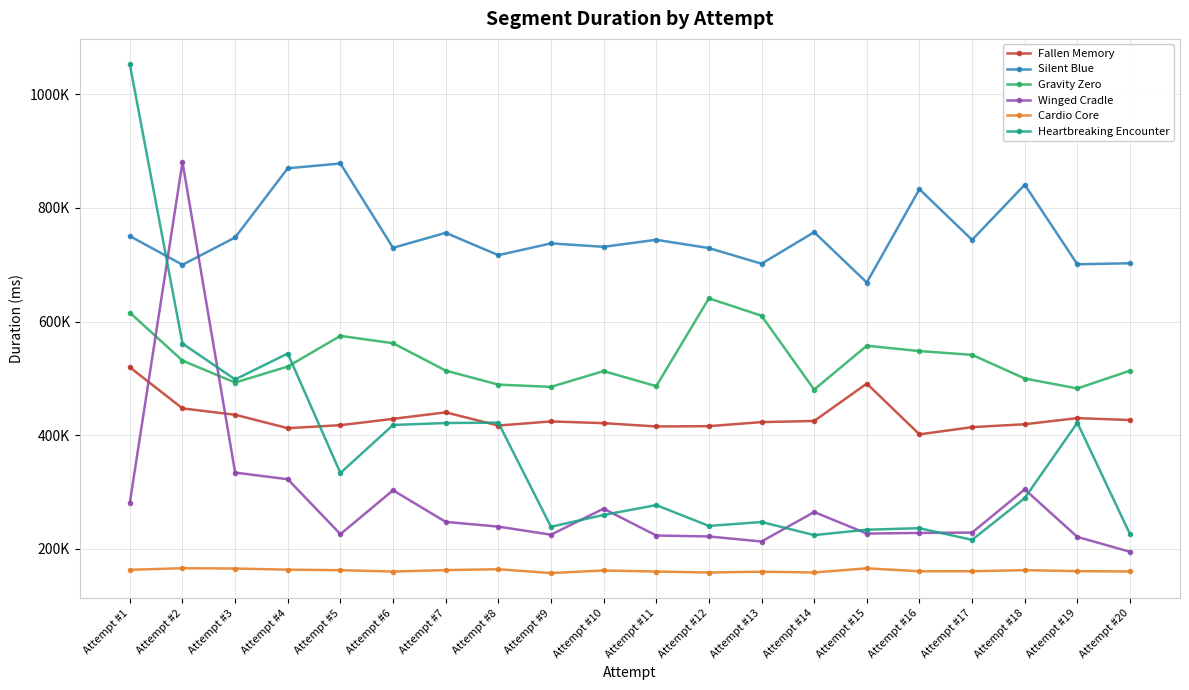

Reading left to right, list all the values displayed in this chart.

Fallen Memory: 519383	446957	435801	412145	417435	428585	440003	416768	424062	421003	415145	415699	422836	424833	490658	401251	413954	419091	429870	426506
Silent Blue: 750395	699896	747945	869839	878257	729781	756183	716824	737558	731530	743886	729334	701787	757297	668675	833013	743796	840857	700785	702607
Gravity Zero: 615587	531121	492492	520729	574643	561778	513552	488851	484895	512674	486148	640810	610143	480106	557355	547924	541302	499627	482090	513388
Winged Cradle: 281207	880801	333947	322224	225509	302759	247122	238785	224530	270395	223131	221441	212572	264505	226570	227686	228291	304348	220662	194441
Cardio Core: 162744	165496	165025	162954	162049	159656	162201	163721	157025	161560	159688	157984	159432	158033	165356	160137	160192	162171	160314	159813
Heartbreaking Encounter: 1052903	561161	497989	543613	333182	417783	421231	421929	238466	259387	276706	240012	246923	223849	233353	235993	215497	288994	421745	225511